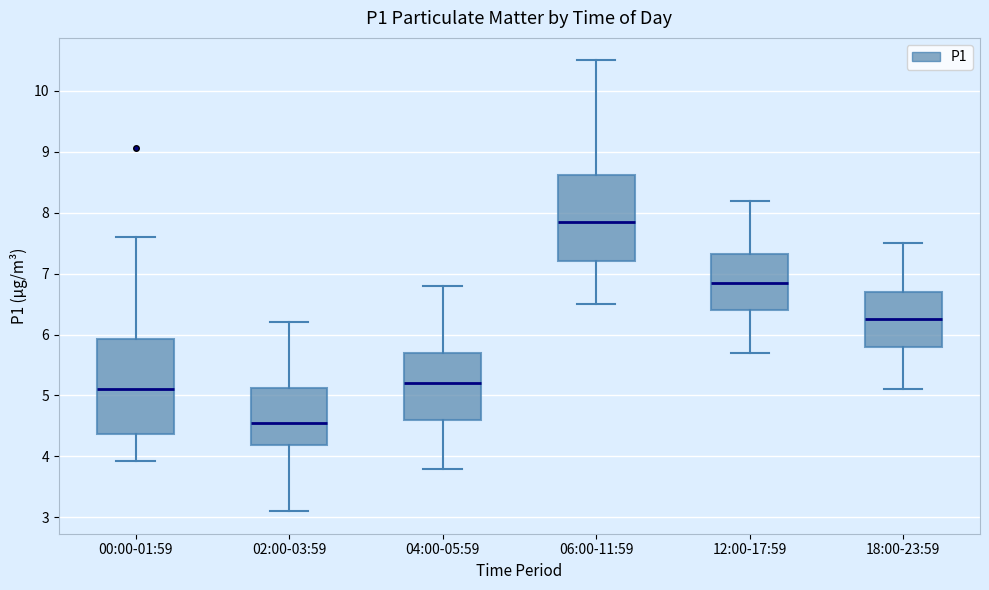

Which box is the tallest, from its lower edge to its upper edge?

00:00-01:59